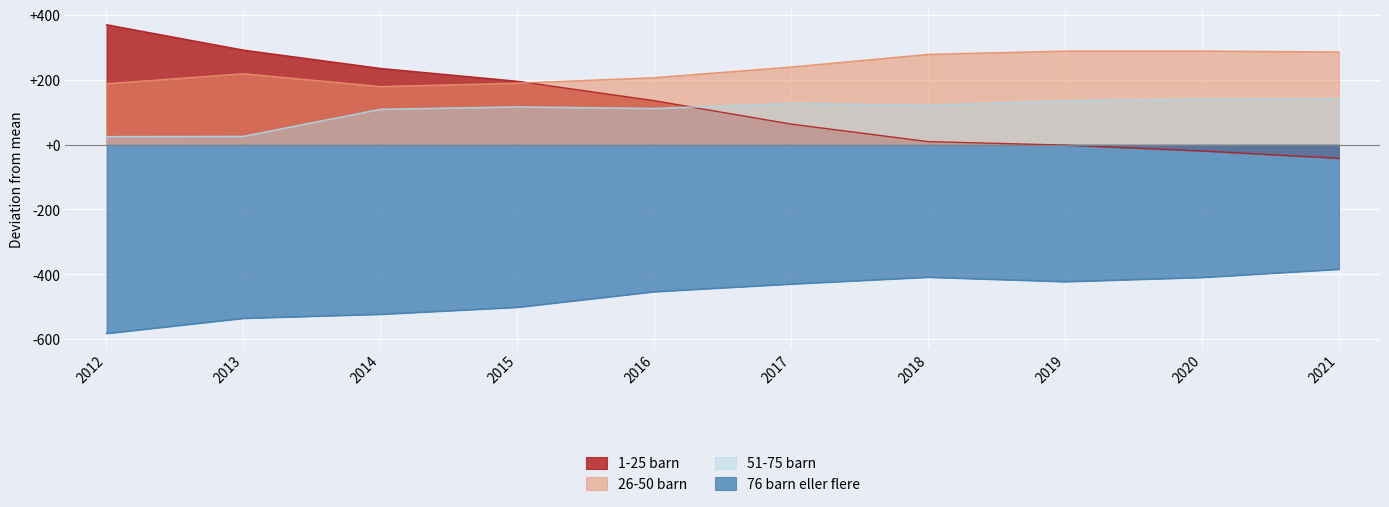

At 2021, list the series in order from smallest to largest.

76 barn eller flere, 1-25 barn, 51-75 barn, 26-50 barn